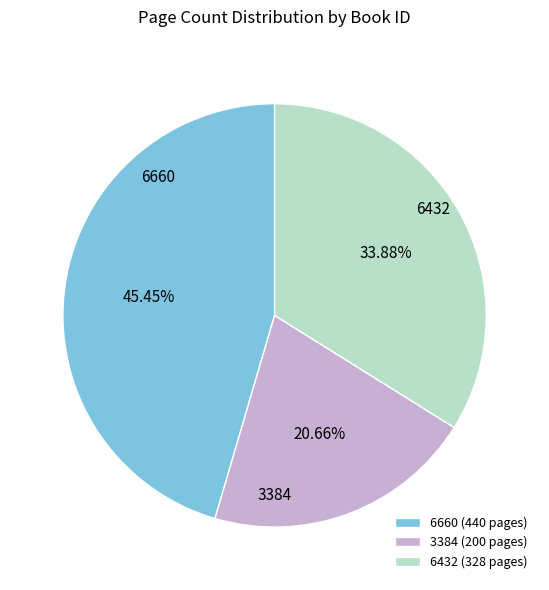

Rank the categories by value from lowest to highest.

3384, 6432, 6660